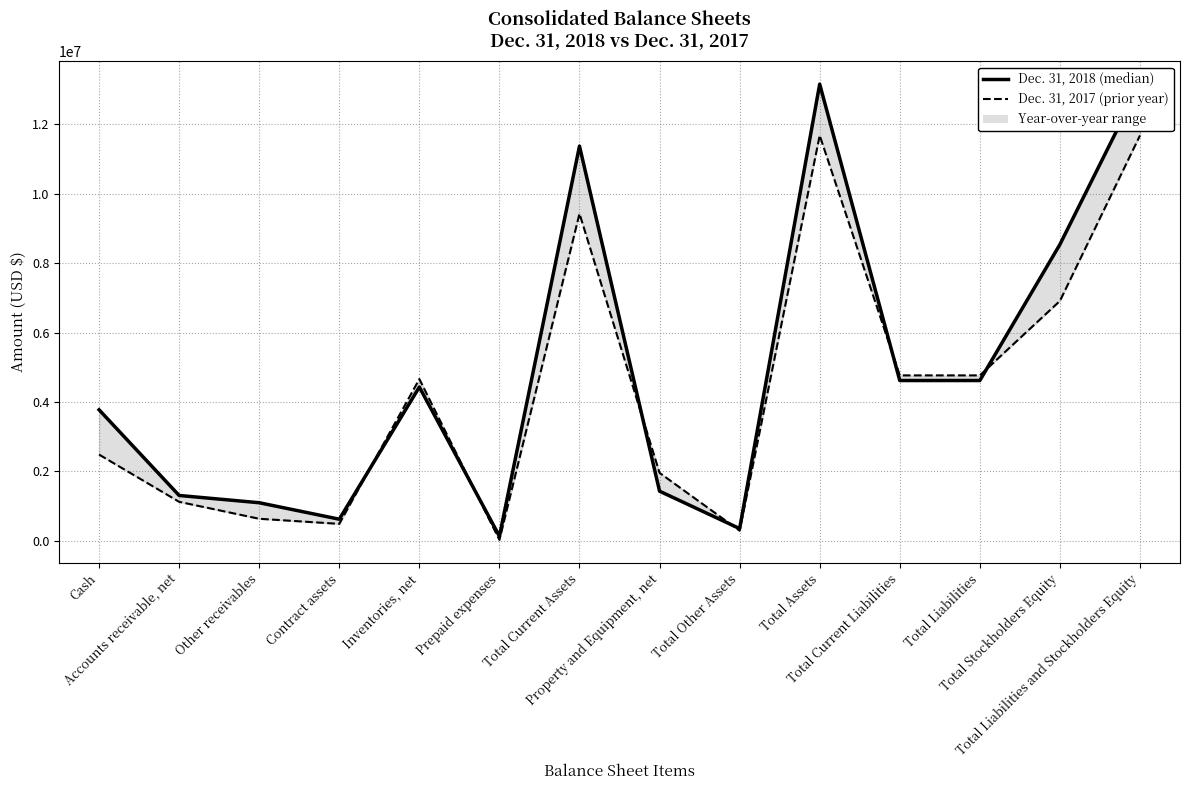

What is the maximum value for Dec. 31, 2018?

13159249